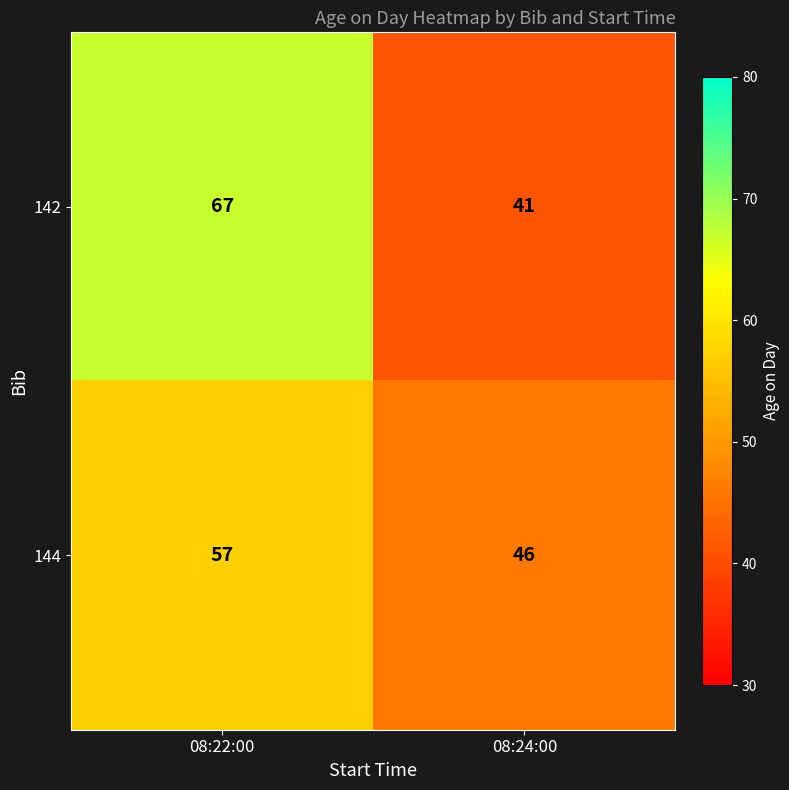

How many categories are shown in the chart?

2